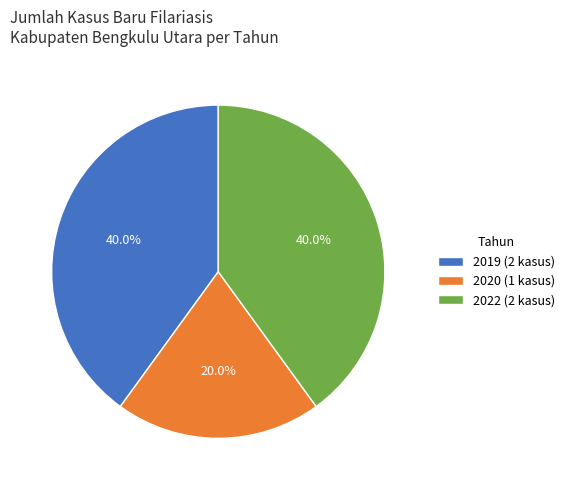

Do 2020 (1 kasus) and 2019 (2 kasus) together represent more than half of the pie?

Yes